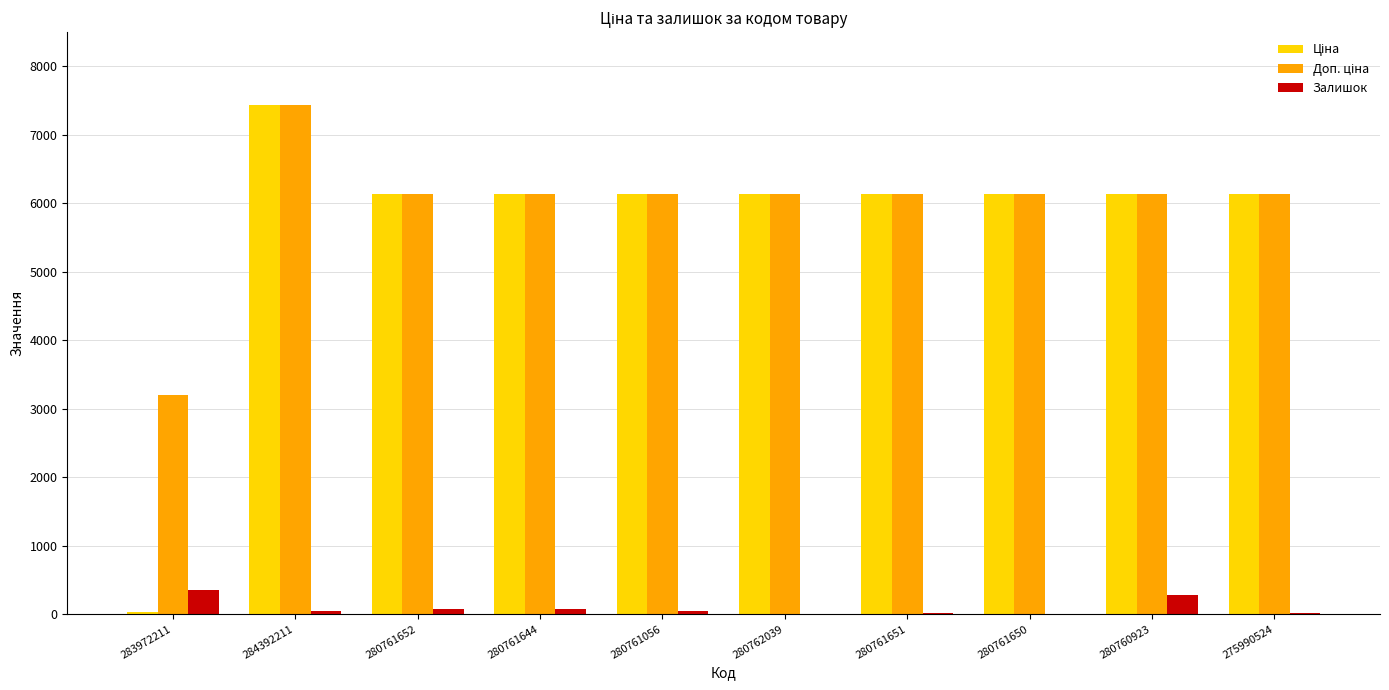

What is the maximum value for Залишок?

358.0